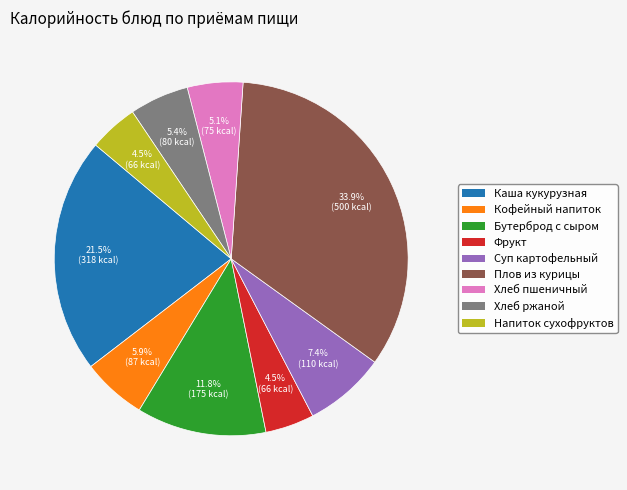

Is there any slice that represents more than half of the pie?

No